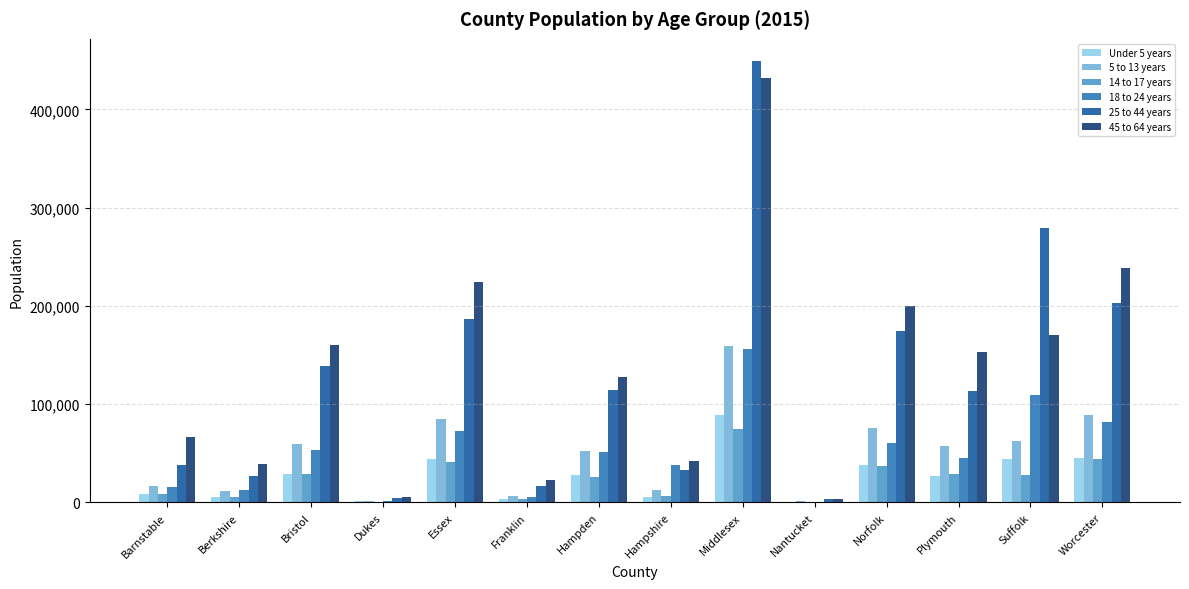

At which category is the sum across all series the highest?

Middlesex